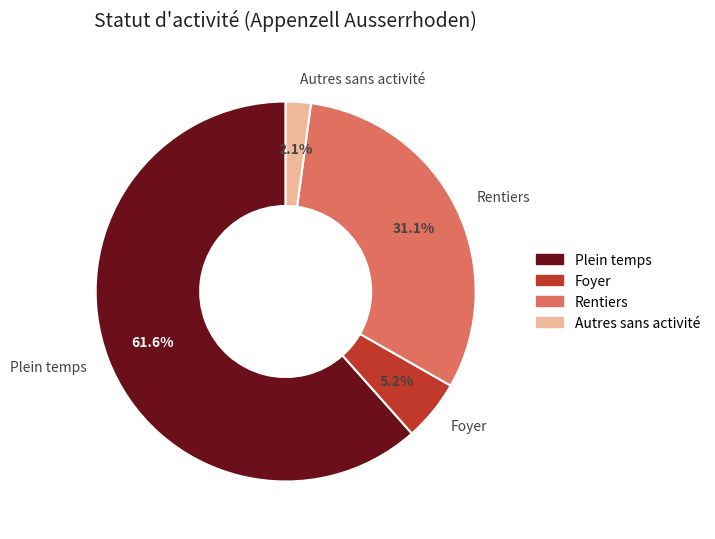

Is there any slice that represents more than half of the pie?

Yes